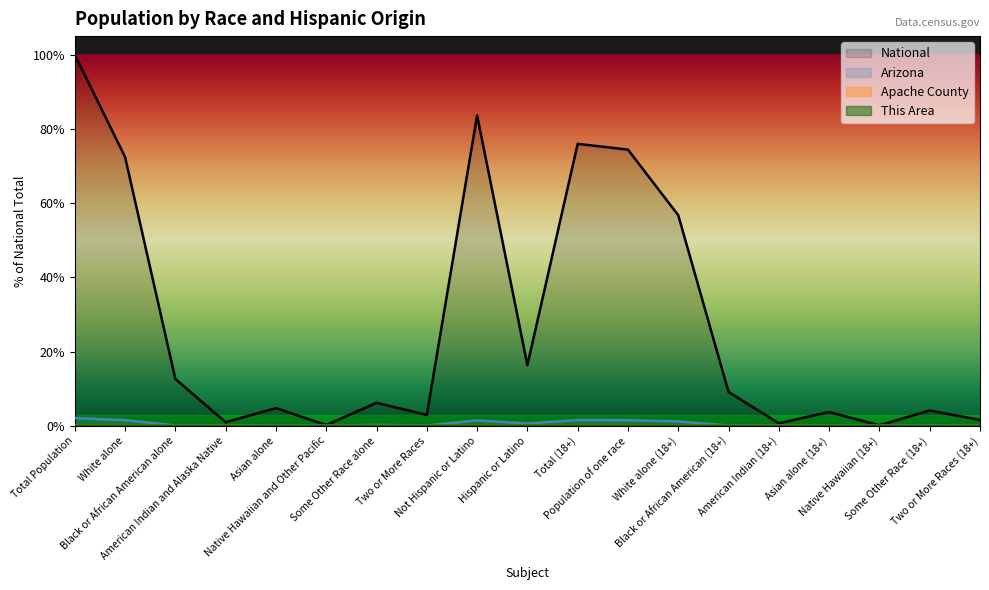

Rank the series at Asian alone from highest to lowest value.

National, Arizona, Apache County, This Area